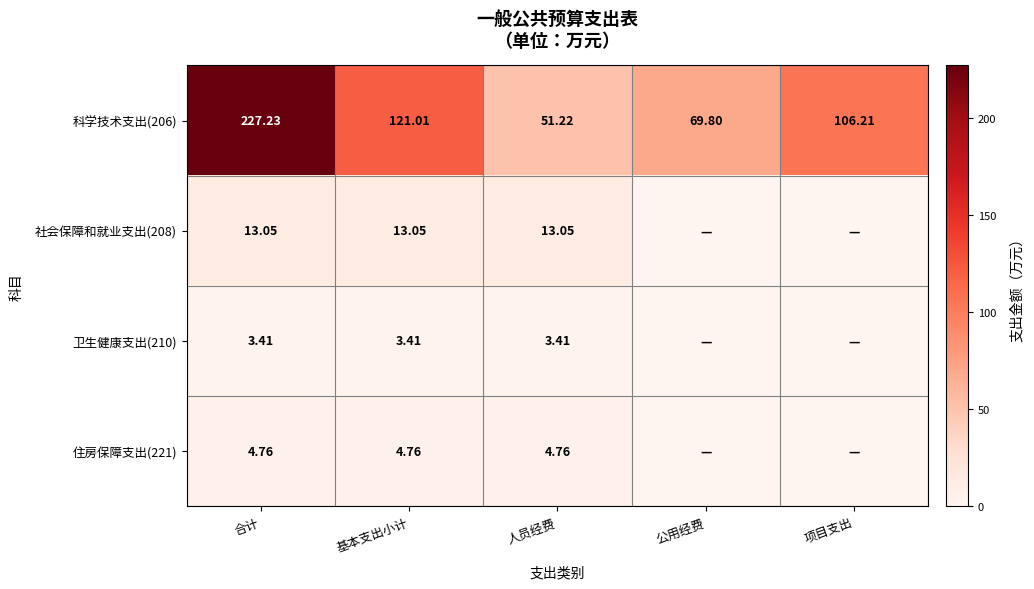

Where is 科学技术支出(206) nearest to the value 139?

基本支出小计